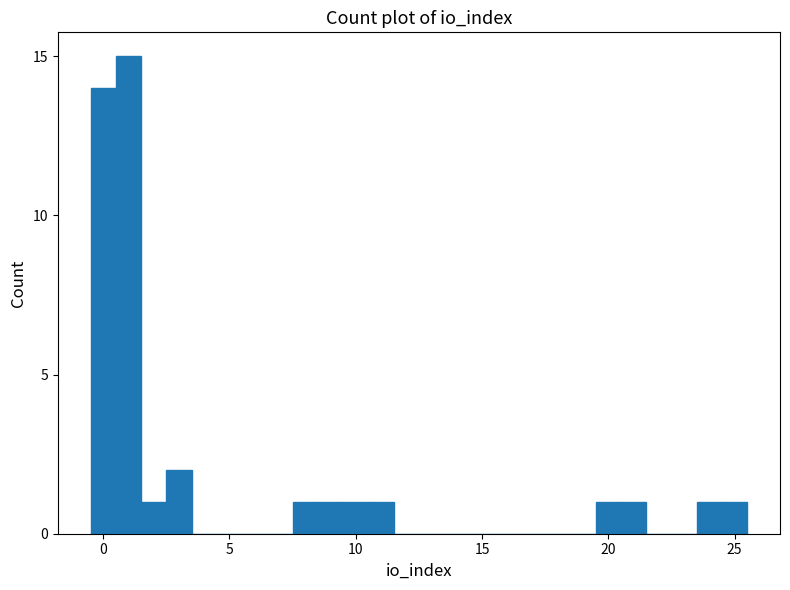

Around what value on the x-axis is the tallest bar? Give the approximate position of its centre, as read against the axis.

1.0